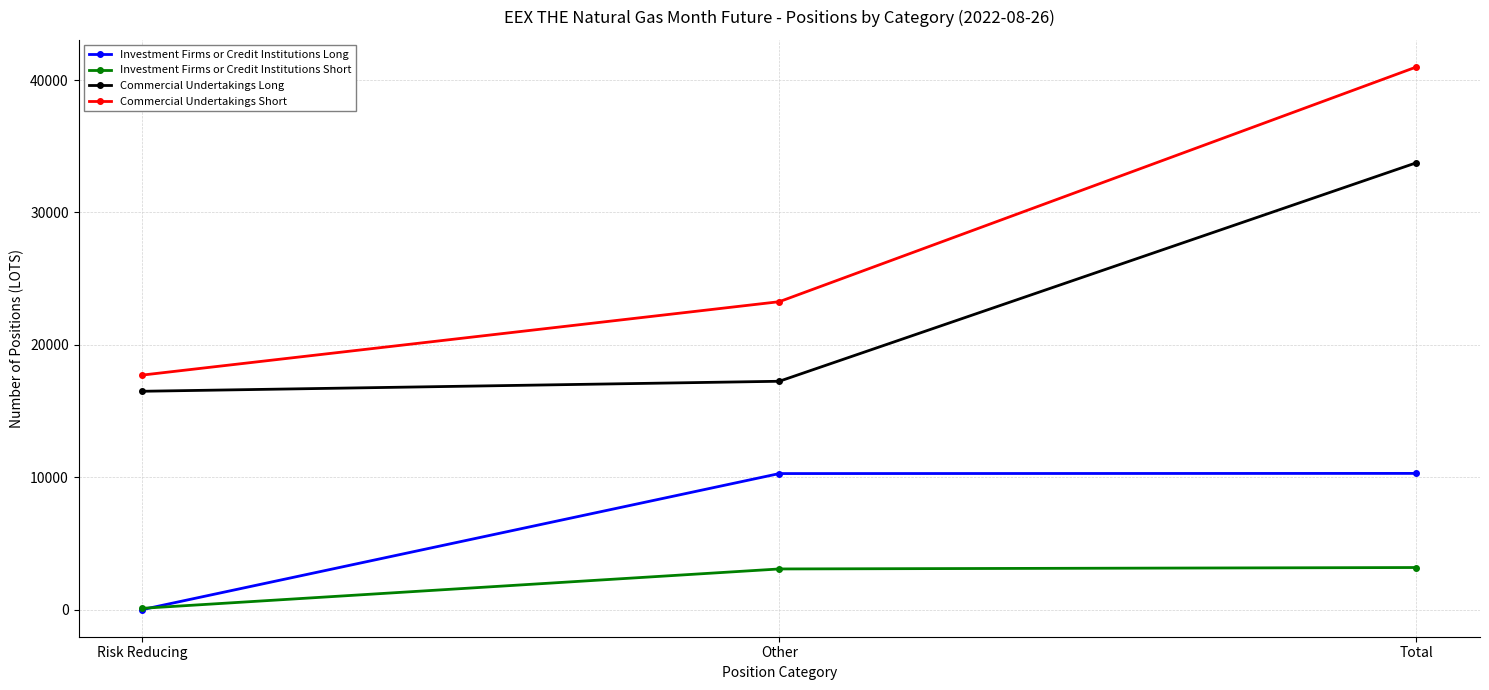

What is the highest value of the Investment Firms or Credit Institutions Long series?

10296